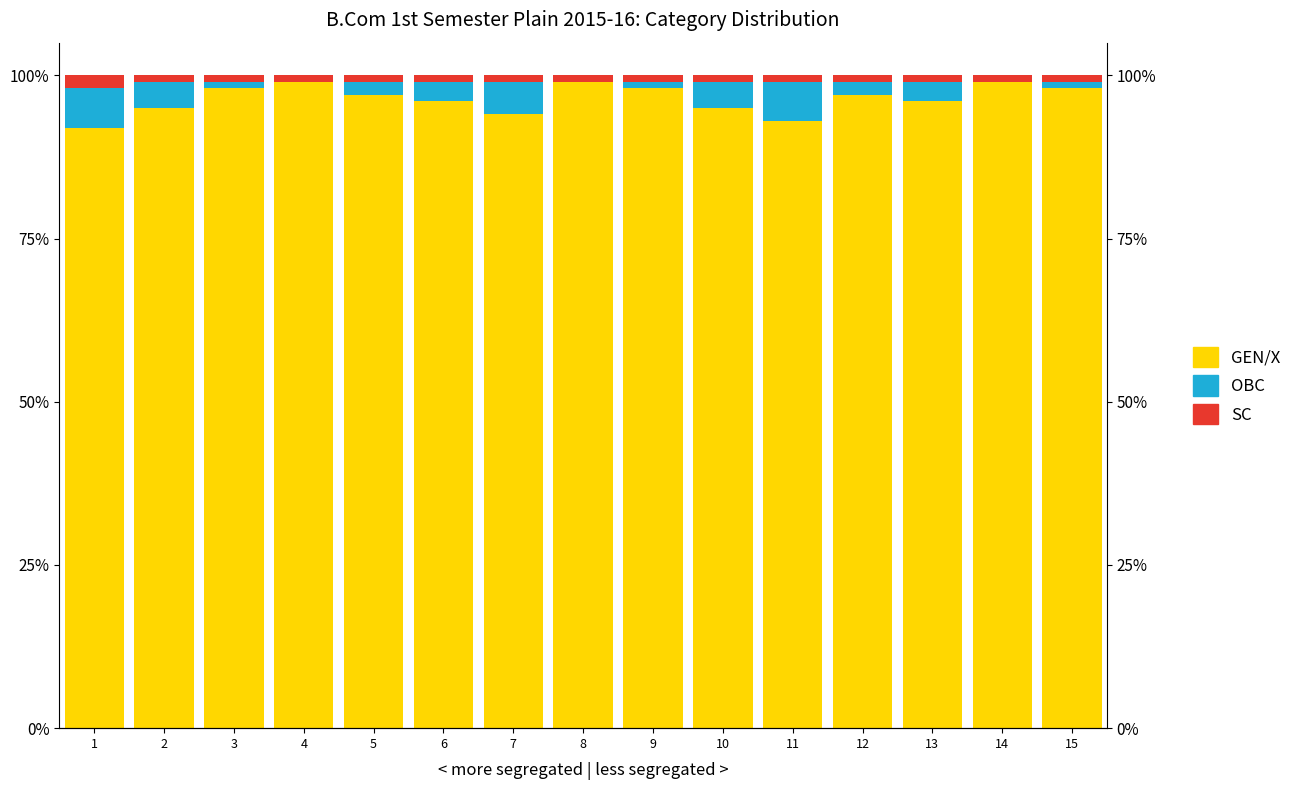

Which series changed the most between 8 and 11?

GEN/X